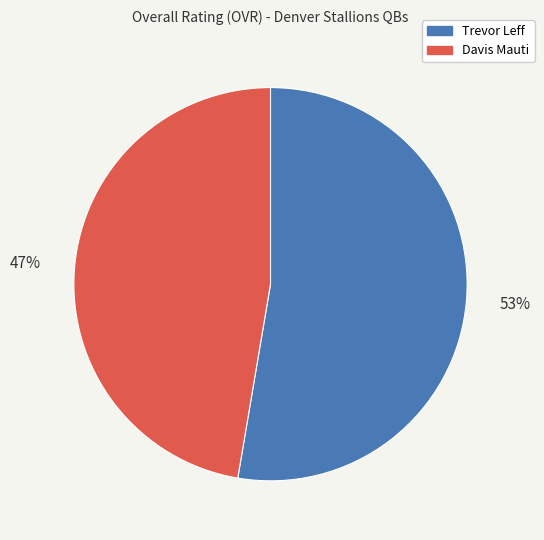

To the nearest percent, what is the average slice percentage?

50%